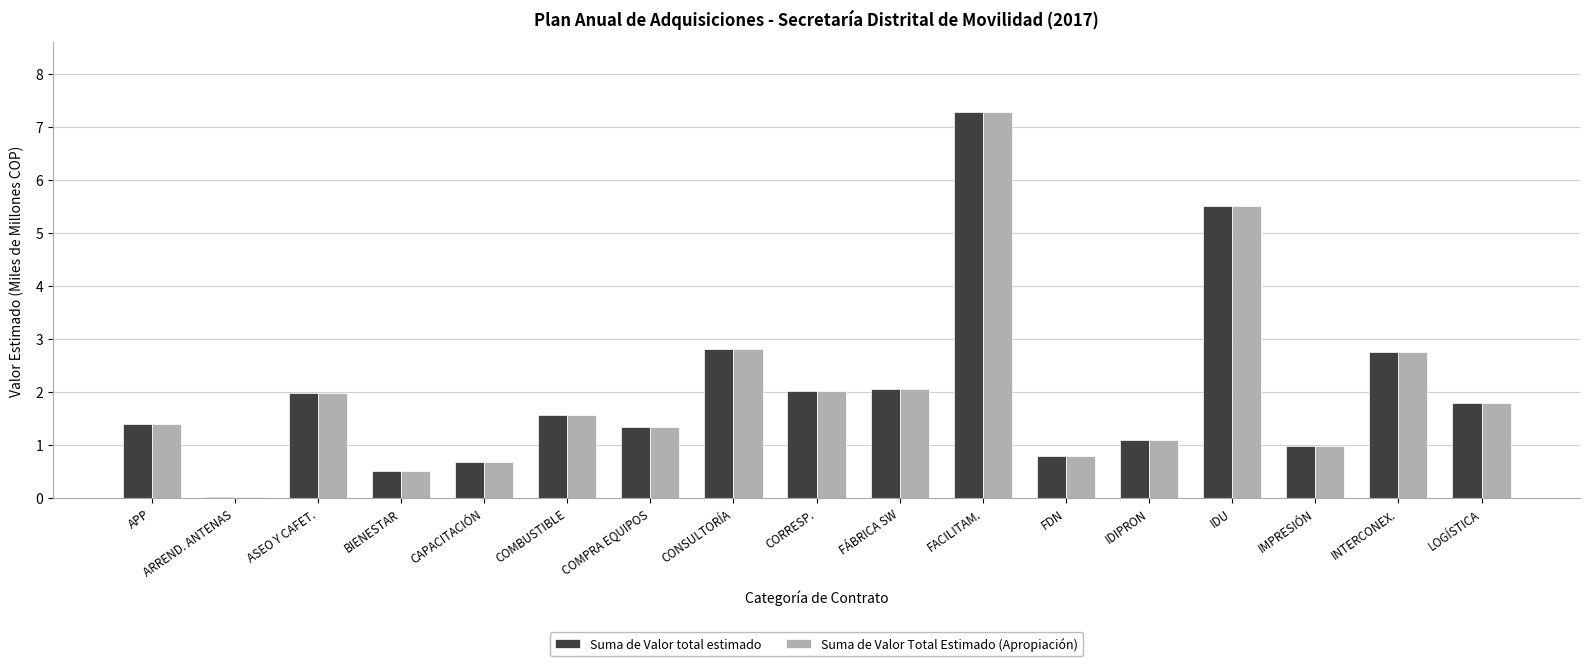

What is the sum of all Suma de Valor total estimado values?

34.6